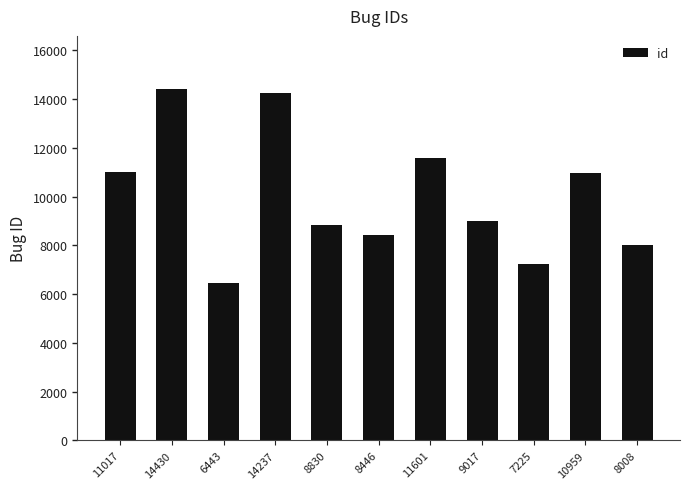

Is it true that the value at 10959 is 17785?

False